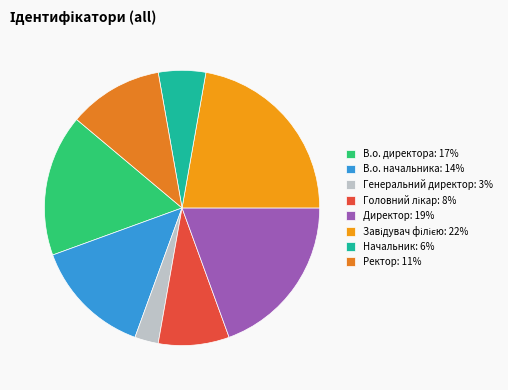

Does Начальник represent more than half of the total?

No